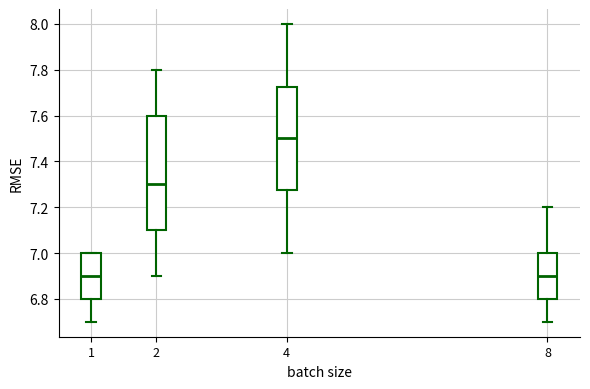

Which box is the tallest, from its lower edge to its upper edge?

2